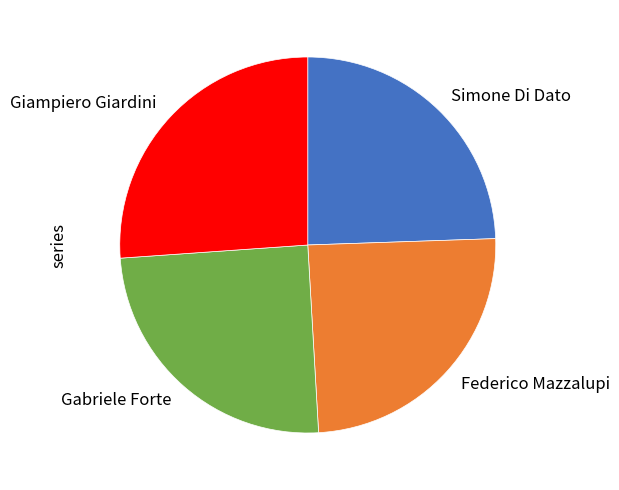

Does any single category account for the majority?

No